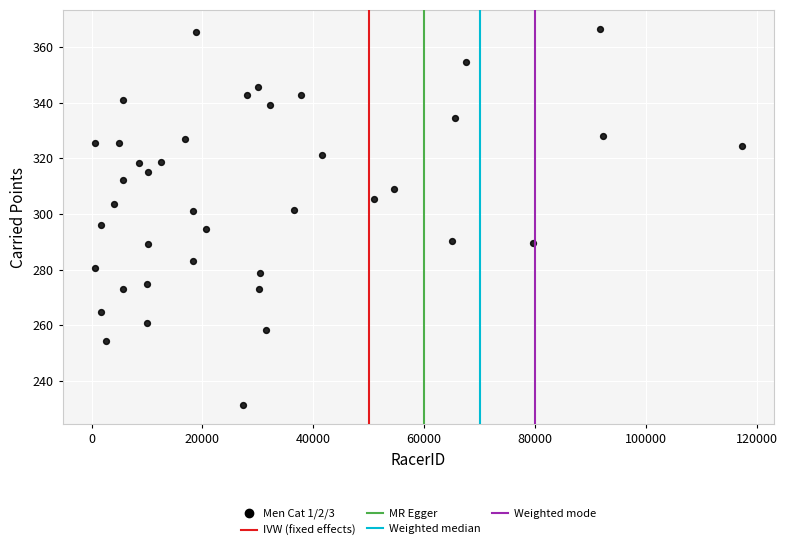

What is the range of Y values (max minus min)?

135.2